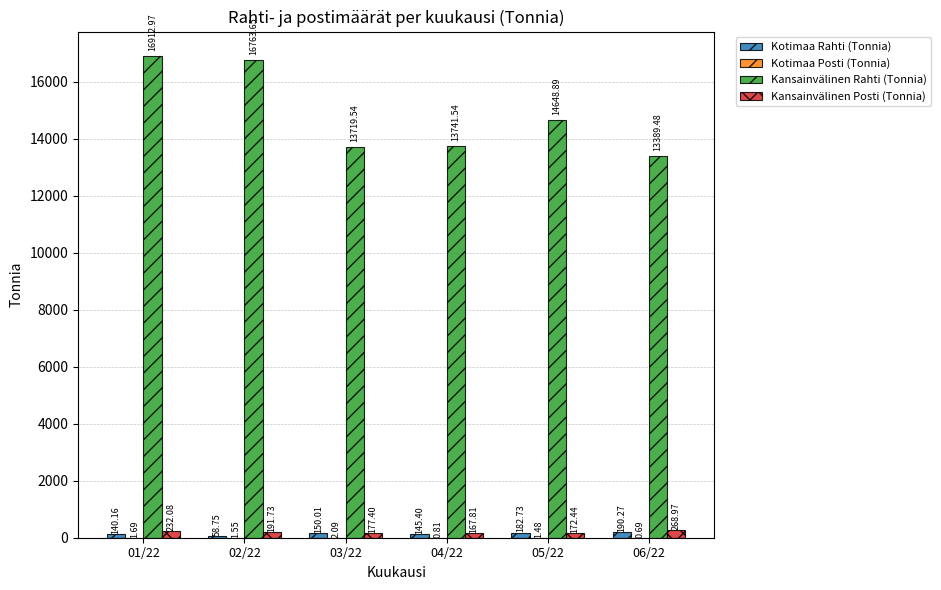

How many data points in Kotimaa Rahti (Tonnia) are above 150?

3